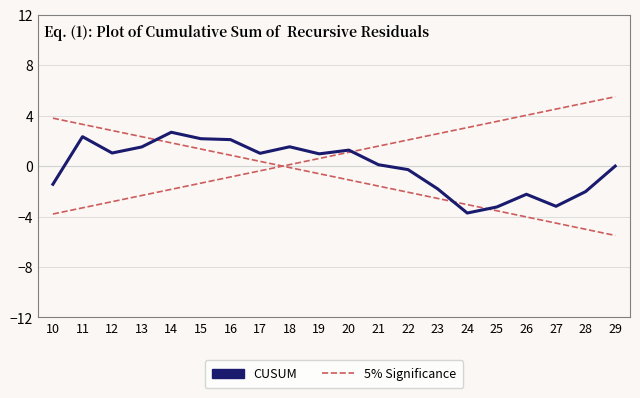

How many values in CUSUM are above zero?

11